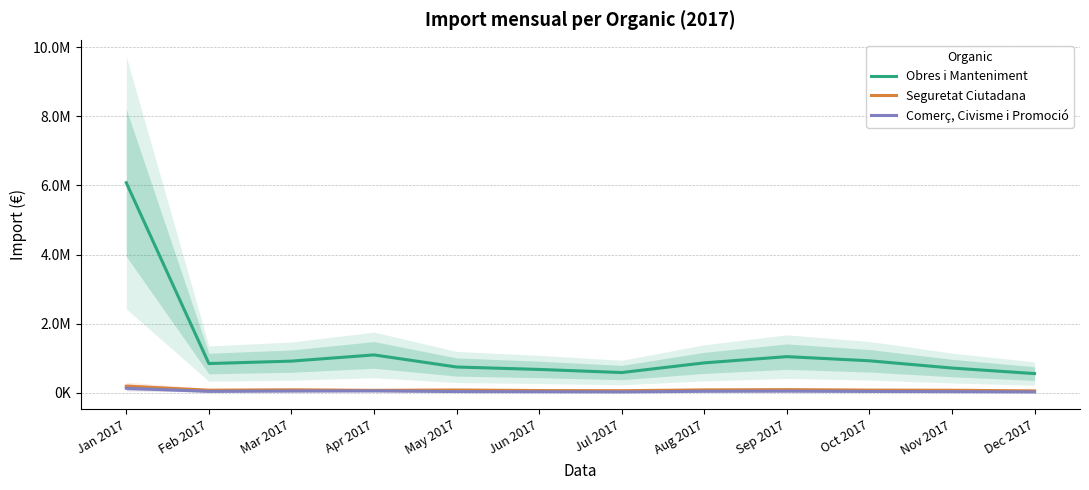

At which category does Seguretat Ciutadana reach its first local valley?

Feb 2017